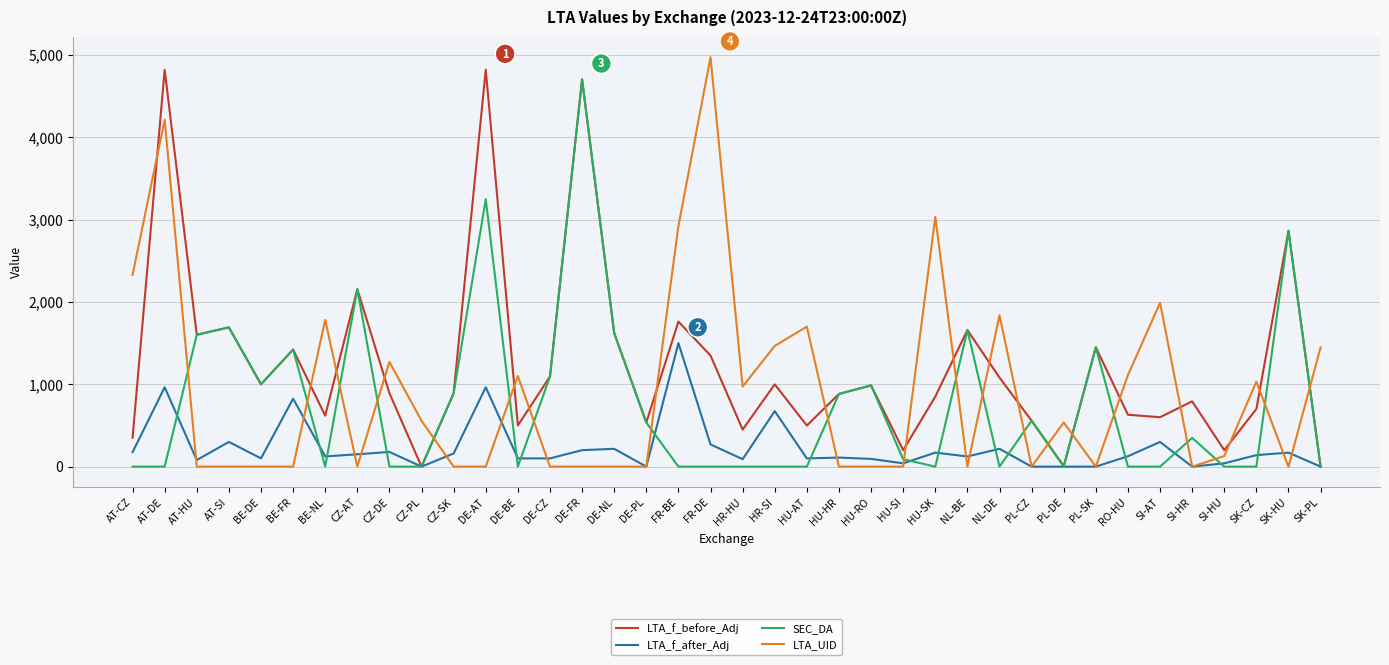

The SEC_DA series shows 3247.7 at DE-AT. True or false?

True